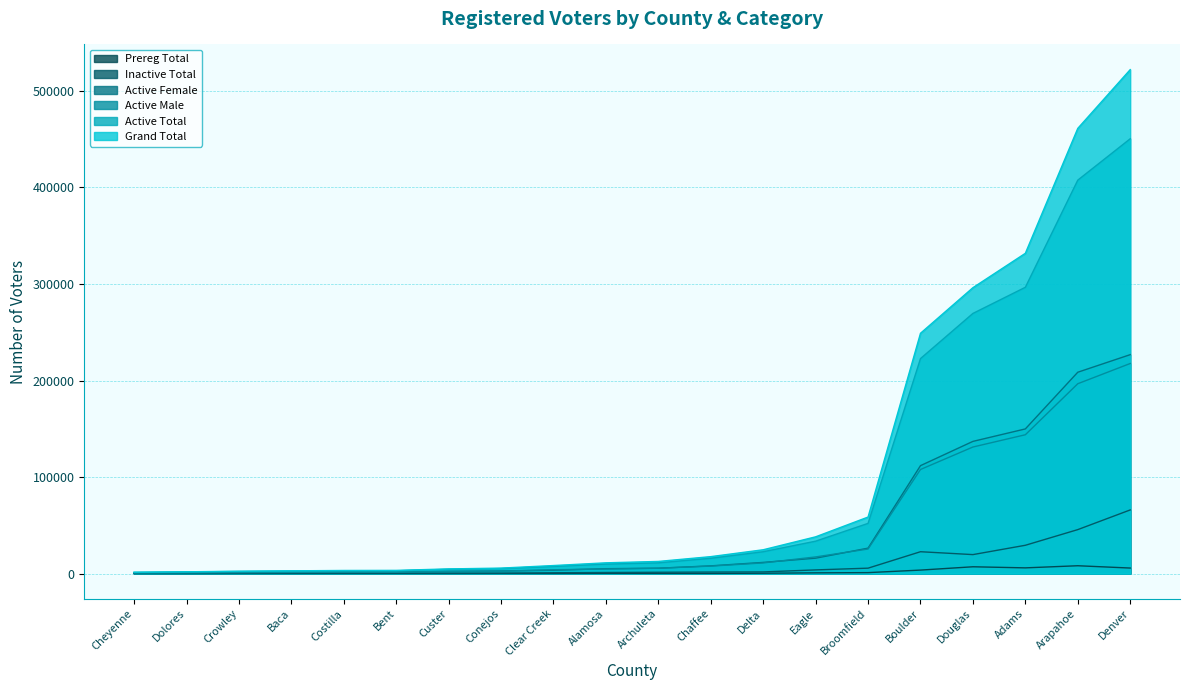

What are all the series names shown in the legend?

Active Female, Active Male, Active Total, Inactive Total, Prereg Total, Grand Total